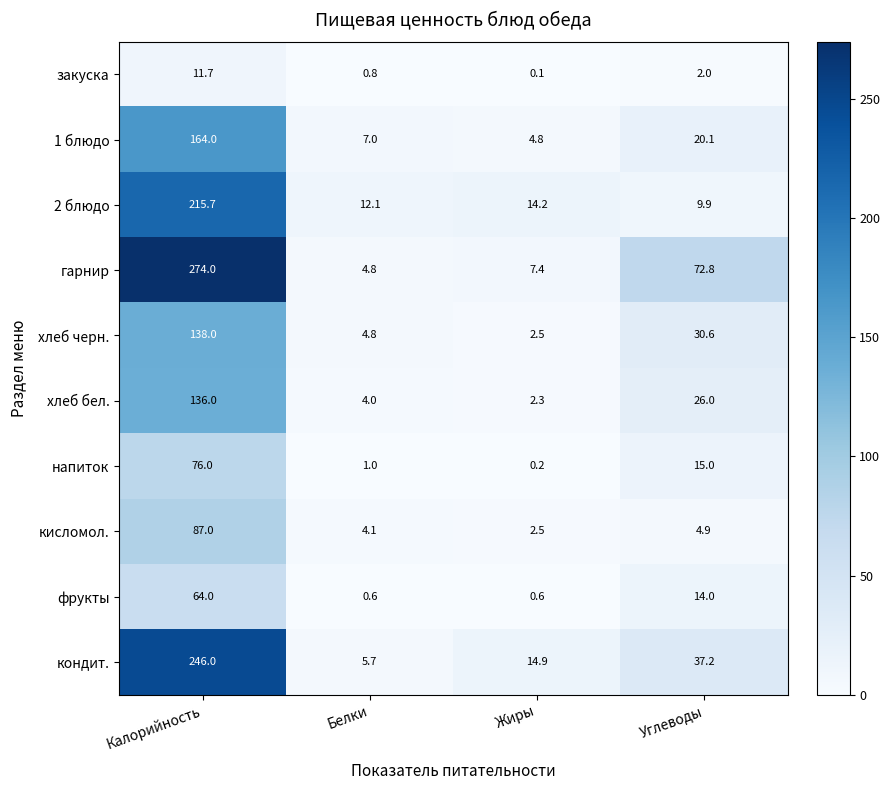

List the series in order of their peak value, highest first.

гарнир, кондит., 2 блюдо, 1 блюдо, хлеб черн., хлеб бел., кисломол., напиток, фрукты, закуска